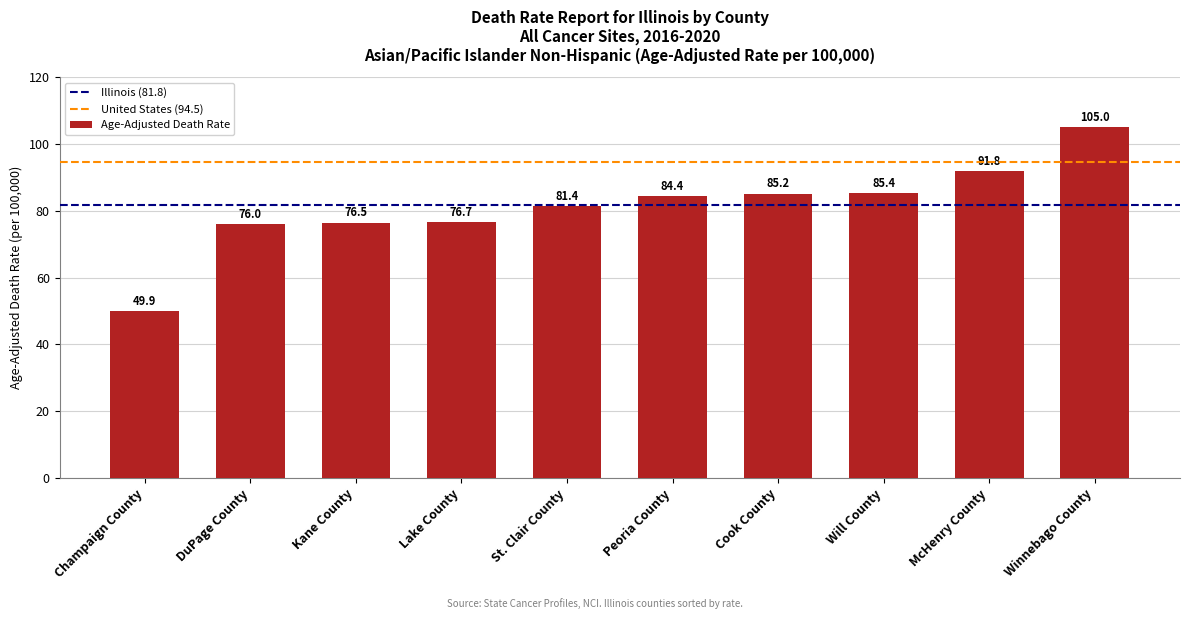

What is the difference between the second highest and second lowest values?

15.8